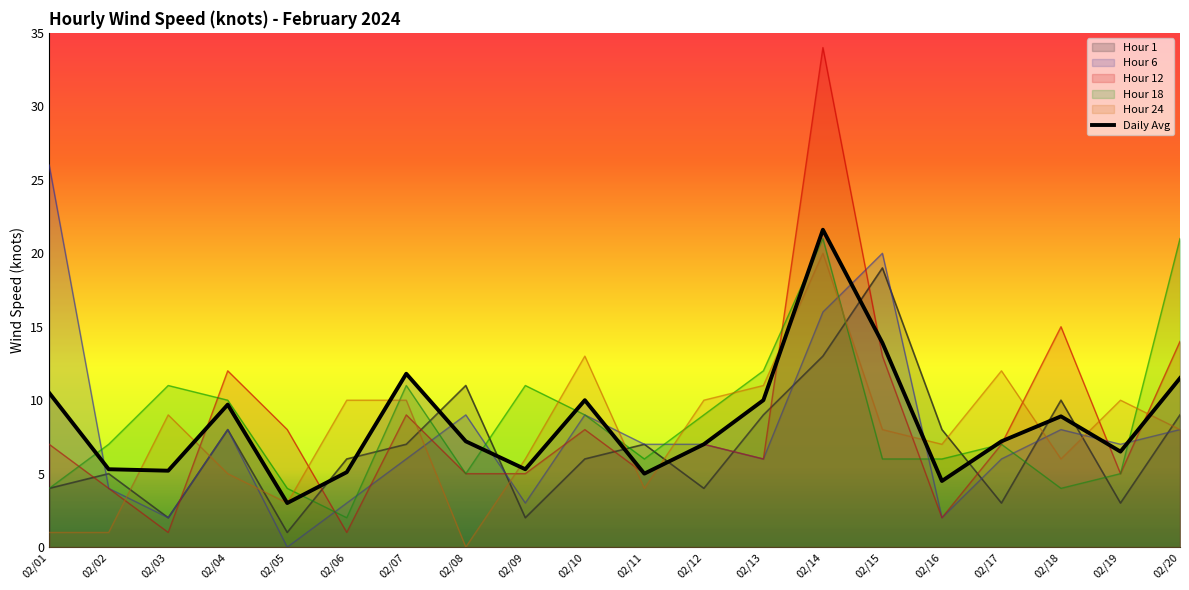

What is the difference between the highest and lowest values at 02/02?

6.0